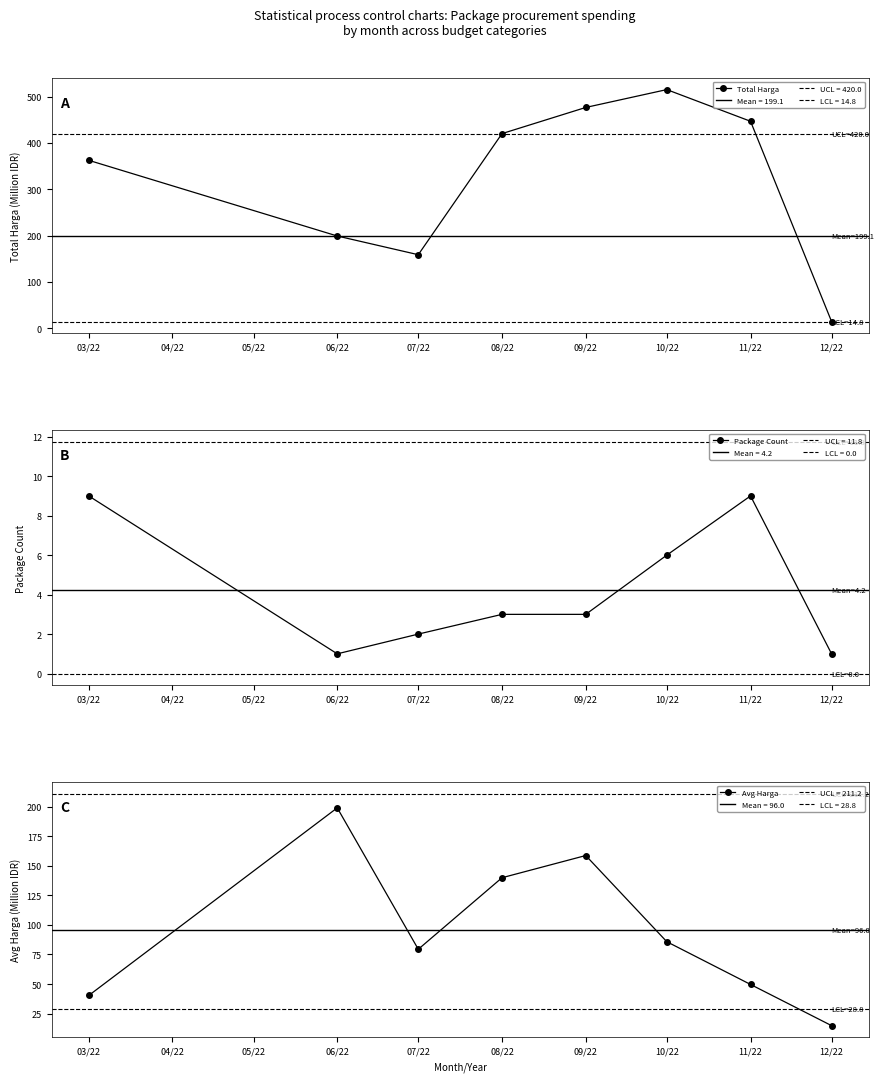

In Total Harga, how many points are lower than both neighbors (excluding endpoints)?

1